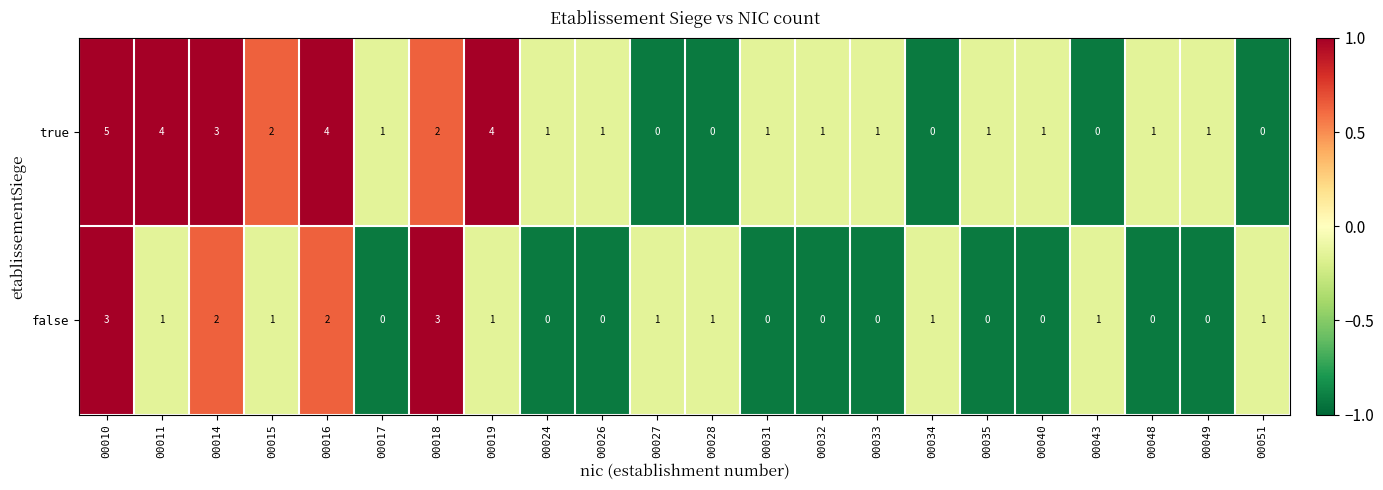

What is the total value across all series at 00024?

1